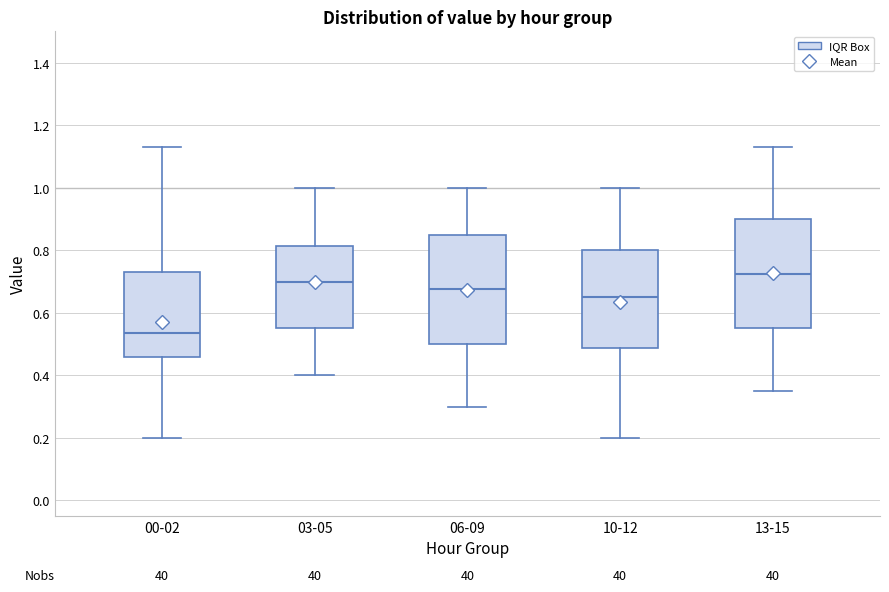

Where is the lower edge of the box for 06-09 on the y-axis? The values are not printed on the chart, so give them approximately, as read against the axis.

0.50